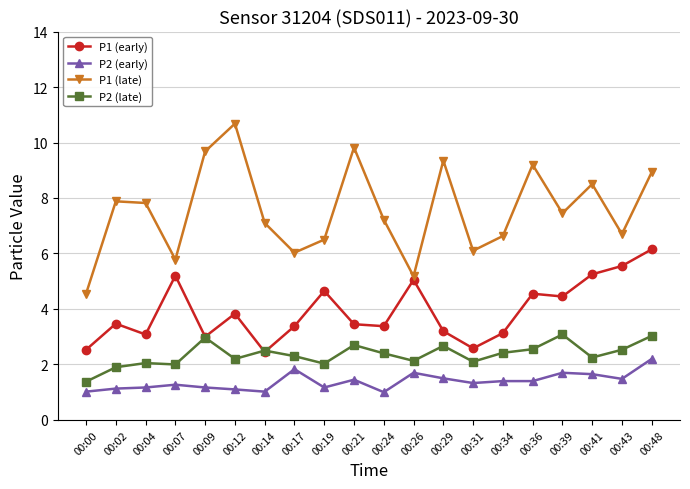

True or false: P1 (late) and P2 (early) intersect in this chart.

False